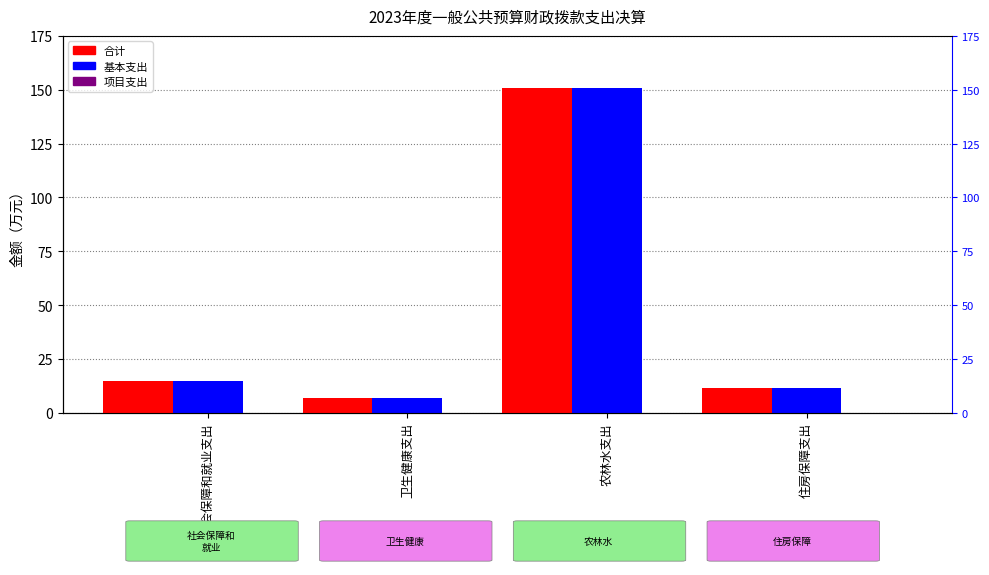

Which has a higher value, 社会保障和就业支出 or 住房保障支出?

社会保障和就业支出